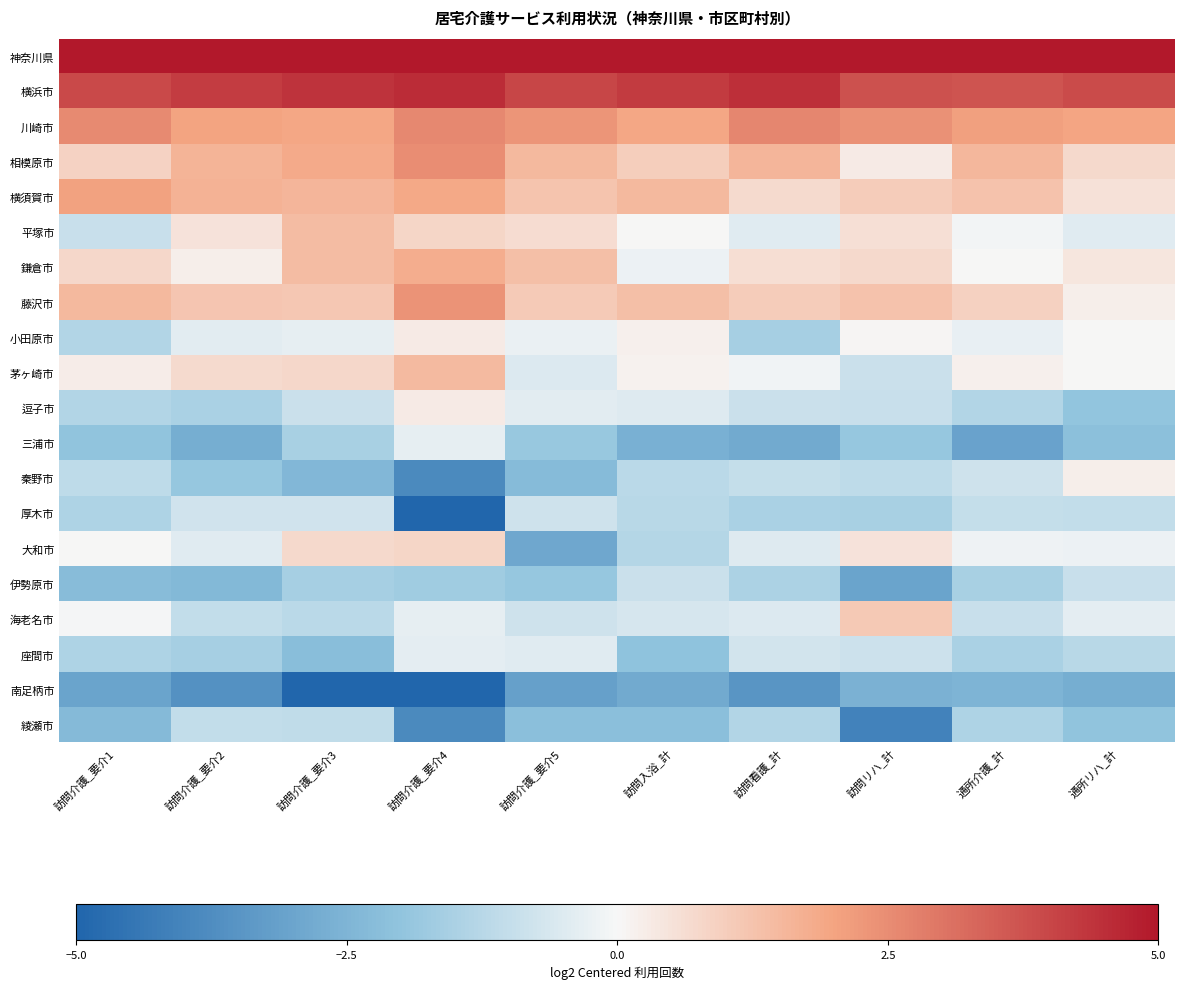

Reading left to right, transcribe all the data shown in this chart.

神奈川県: 訪問介護_要介1=5.3	訪問介護_要介2=5.3	訪問介護_要介3=5.6	訪問介護_要介4=5.9	訪問介護_要介5=5.3	訪問入浴_計=5.3	訪問看護_計=5.5	訪問リハ_計=5.2	通所介護_計=5.1	通所リハ_計=5.1
横浜市: 訪問介護_要介1=3.9	訪問介護_要介2=4.2	訪問介護_要介3=4.4	訪問介護_要介4=4.5	訪問介護_要介5=4.0	訪問入浴_計=4.2	訪問看護_計=4.5	訪問リハ_計=3.8	通所介護_計=3.7	通所リハ_計=3.9
川崎市: 訪問介護_要介1=2.6	訪問介護_要介2=2.0	訪問介護_要介3=1.9	訪問介護_要介4=2.6	訪問介護_要介5=2.3	訪問入浴_計=1.9	訪問看護_計=2.6	訪問リハ_計=2.4	通所介護_計=2.1	通所リハ_計=2.0
相模原市: 訪問介護_要介1=0.9	訪問介護_要介2=1.6	訪問介護_要介3=1.8	訪問介護_要介4=2.5	訪問介護_要介5=1.5	訪問入浴_計=1.0	訪問看護_計=1.6	訪問リハ_計=0.3	通所介護_計=1.5	通所リハ_計=0.7
横須賀市: 訪問介護_要介1=2.1	訪問介護_要介2=1.7	訪問介護_要介3=1.6	訪問介護_要介4=1.9	訪問介護_要介5=1.2	訪問入浴_計=1.5	訪問看護_計=0.7	訪問リハ_計=1.0	通所介護_計=1.3	通所リハ_計=0.5
平塚市: 訪問介護_要介1=-0.9	訪問介護_要介2=0.5	訪問介護_要介3=1.4	訪問介護_要介4=0.8	訪問介護_要介5=0.6	訪問入浴_計=0.0	訪問看護_計=-0.4	訪問リハ_計=0.6	通所介護_計=-0.1	通所リハ_計=-0.4
鎌倉市: 訪問介護_要介1=0.8	訪問介護_要介2=0.2	訪問介護_要介3=1.4	訪問介護_要介4=1.8	訪問介護_要介5=1.4	訪問入浴_計=-0.2	訪問看護_計=0.6	訪問リハ_計=0.7	通所介護_計=0.0	通所リハ_計=0.4
藤沢市: 訪問介護_要介1=1.5	訪問介護_要介2=1.2	訪問介護_要介3=1.1	訪問介護_要介4=2.4	訪問介護_要介5=1.1	訪問入浴_計=1.4	訪問看護_計=1.0	訪問リハ_計=1.3	通所介護_計=0.9	通所リハ_計=0.2
小田原市: 訪問介護_要介1=-1.3	訪問介護_要介2=-0.4	訪問介護_要介3=-0.3	訪問介護_要介4=0.3	訪問介護_要介5=-0.2	訪問入浴_計=0.2	訪問看護_計=-1.6	訪問リハ_計=0.1	通所介護_計=-0.3	通所リハ_計=0.0
茅ヶ崎市: 訪問介護_要介1=0.3	訪問介護_要介2=0.7	訪問介護_要介3=0.7	訪問介護_要介4=1.5	訪問介護_要介5=-0.5	訪問入浴_計=0.1	訪問看護_計=-0.2	訪問リハ_計=-0.9	通所介護_計=0.2	通所リハ_計=0.0
逗子市: 訪問介護_要介1=-1.3	訪問介護_要介2=-1.5	訪問介護_要介3=-0.9	訪問介護_要介4=0.3	訪問介護_要介5=-0.4	訪問入浴_計=-0.5	訪問看護_計=-0.9	訪問リハ_計=-0.9	通所介護_計=-1.4	通所リハ_計=-2.0
三浦市: 訪問介護_要介1=-2.0	訪問介護_要介2=-2.7	訪問介護_要介3=-1.6	訪問介護_要介4=-0.3	訪問介護_要介5=-1.9	訪問入浴_計=-2.6	訪問看護_計=-2.8	訪問リハ_計=-1.9	通所介護_計=-3.1	通所リハ_計=-2.1
秦野市: 訪問介護_要介1=-1.1	訪問介護_要介2=-1.9	訪問介護_要介3=-2.4	訪問介護_要介4=-3.8	訪問介護_要介5=-2.3	訪問入浴_計=-1.2	訪問看護_計=-1.0	訪問リハ_計=-1.1	通所介護_計=-0.8	通所リハ_計=0.2
厚木市: 訪問介護_要介1=-1.4	訪問介護_要介2=-0.8	訪問介護_要介3=-0.8	訪問介護_要介4=-6.3	訪問介護_要介5=-0.8	訪問入浴_計=-1.2	訪問看護_計=-1.5	訪問リハ_計=-1.6	通所介護_計=-1.0	通所リハ_計=-1.0
大和市: 訪問介護_要介1=0.0	訪問介護_要介2=-0.4	訪問介護_要介3=0.7	訪問介護_要介4=0.8	訪問介護_要介5=-2.9	訪問入浴_計=-1.3	訪問看護_計=-0.5	訪問リハ_計=0.5	通所介護_計=-0.2	通所リハ_計=-0.2
伊勢原市: 訪問介護_要介1=-2.2	訪問介護_要介2=-2.4	訪問介護_要介3=-1.6	訪問介護_要介4=-1.7	訪問介護_要介5=-1.9	訪問入浴_計=-0.9	訪問看護_計=-1.5	訪問リハ_計=-3.0	通所介護_計=-1.5	通所リハ_計=-0.9
海老名市: 訪問介護_要介1=-0.1	訪問介護_要介2=-1.1	訪問介護_要介3=-1.2	訪問介護_要介4=-0.3	訪問介護_要介5=-0.8	訪問入浴_計=-0.6	訪問看護_計=-0.5	訪問リハ_計=1.1	通所介護_計=-0.9	通所リハ_計=-0.4
座間市: 訪問介護_要介1=-1.4	訪問介護_要介2=-1.6	訪問介護_要介3=-2.2	訪問介護_要介4=-0.4	訪問介護_要介5=-0.5	訪問入浴_計=-2.1	訪問看護_計=-0.7	訪問リハ_計=-0.9	通所介護_計=-1.5	通所リハ_計=-1.2
南足柄市: 訪問介護_要介1=-3.0	訪問介護_要介2=-3.6	訪問介護_要介3=-8.7	訪問介護_要介4=-8.6	訪問介護_要介5=-3.1	訪問入浴_計=-2.8	訪問看護_計=-3.5	訪問リハ_計=-2.6	通所介護_計=-2.5	通所リハ_計=-2.7
綾瀬市: 訪問介護_要介1=-2.3	訪問介護_要介2=-1.0	訪問介護_要介3=-1.1	訪問介護_要介4=-3.8	訪問介護_要介5=-2.2	訪問入浴_計=-2.2	訪問看護_計=-1.4	訪問リハ_計=-4.1	通所介護_計=-1.4	通所リハ_計=-2.0